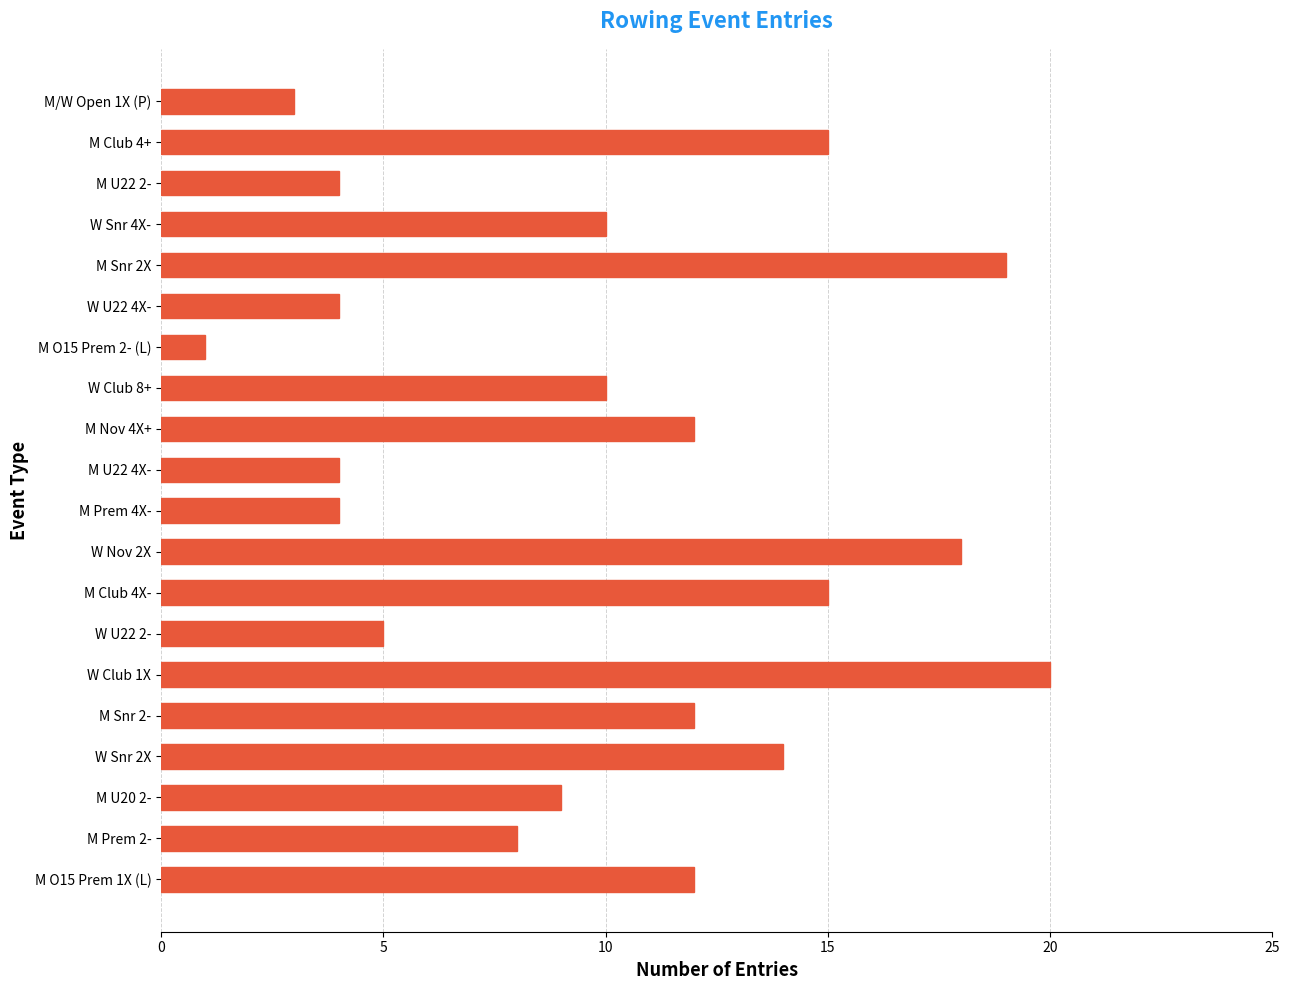

What is the label of the 16th bar from the top?

M Snr 2-